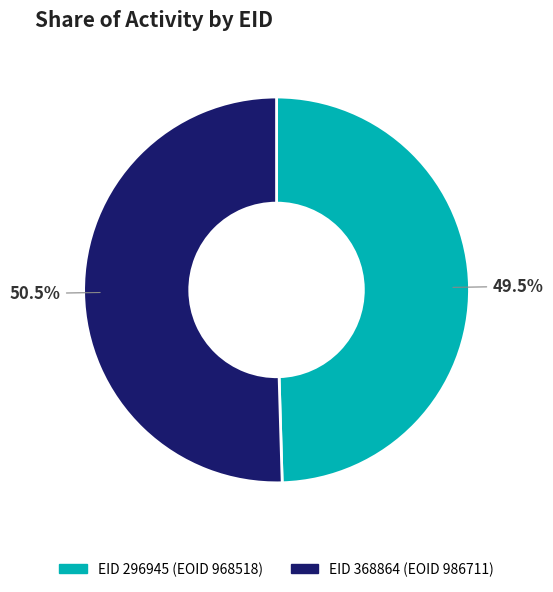

What is the smallest slice in the pie chart?

EID 296945 (EOID 968518)